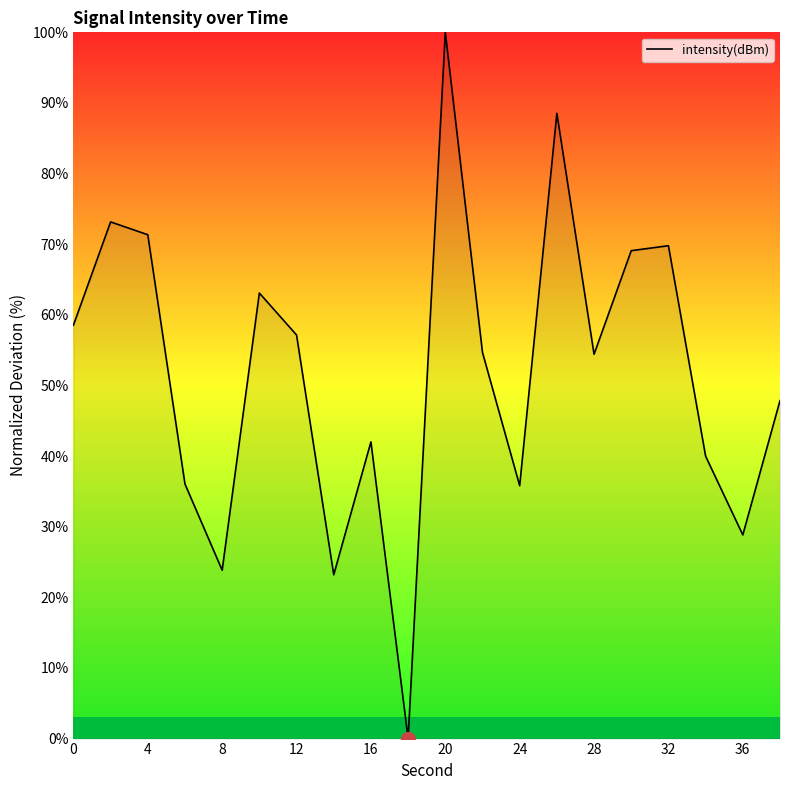

How many interior local valleys (lower than both neighbors) does the data have?

6